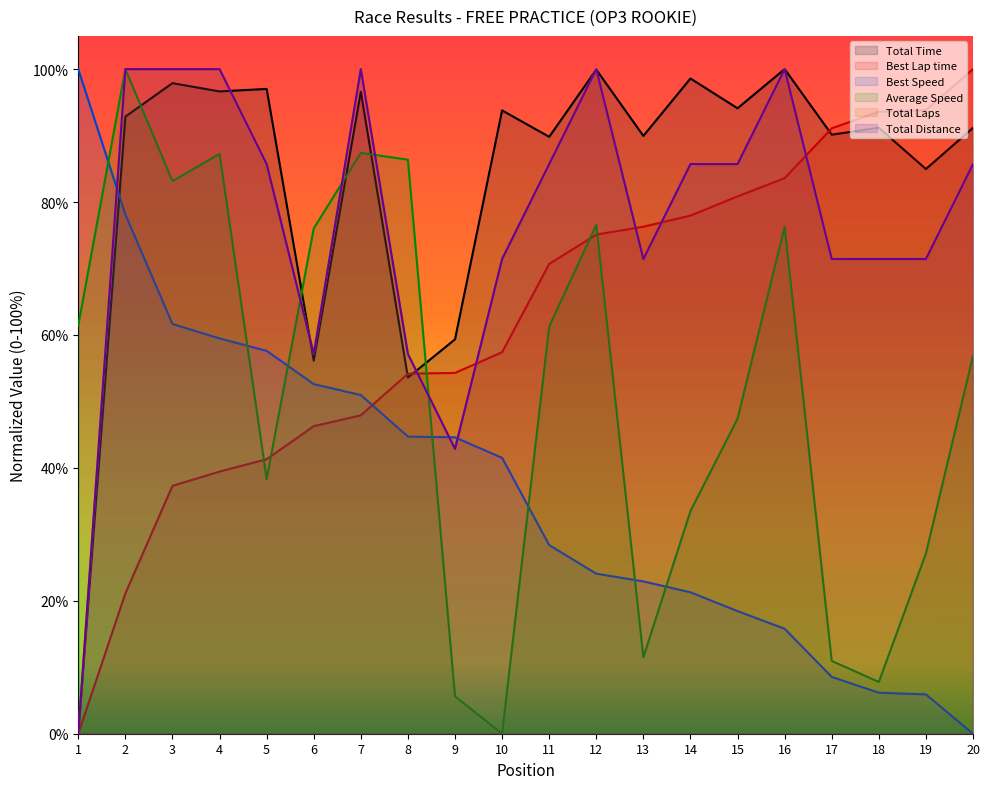

Between which two adjacent categories do Total Time and Average Speed first intersect?

2 and 3